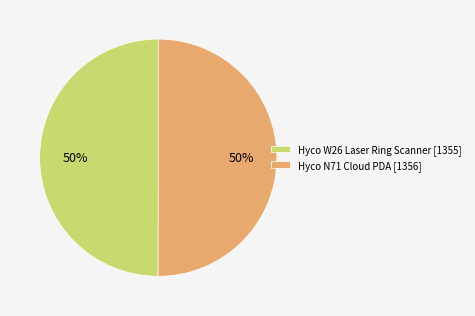

Count the number of slices in the pie.

2